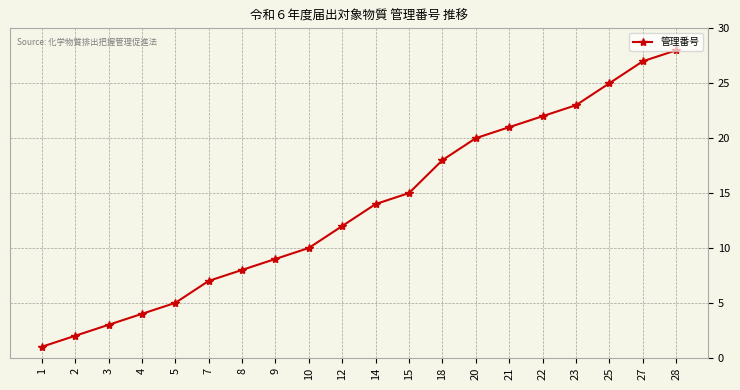

List the labels in order of value, smallest first.

1, 2, 3, 4, 5, 7, 8, 9, 10, 12, 14, 15, 18, 20, 21, 22, 23, 25, 27, 28